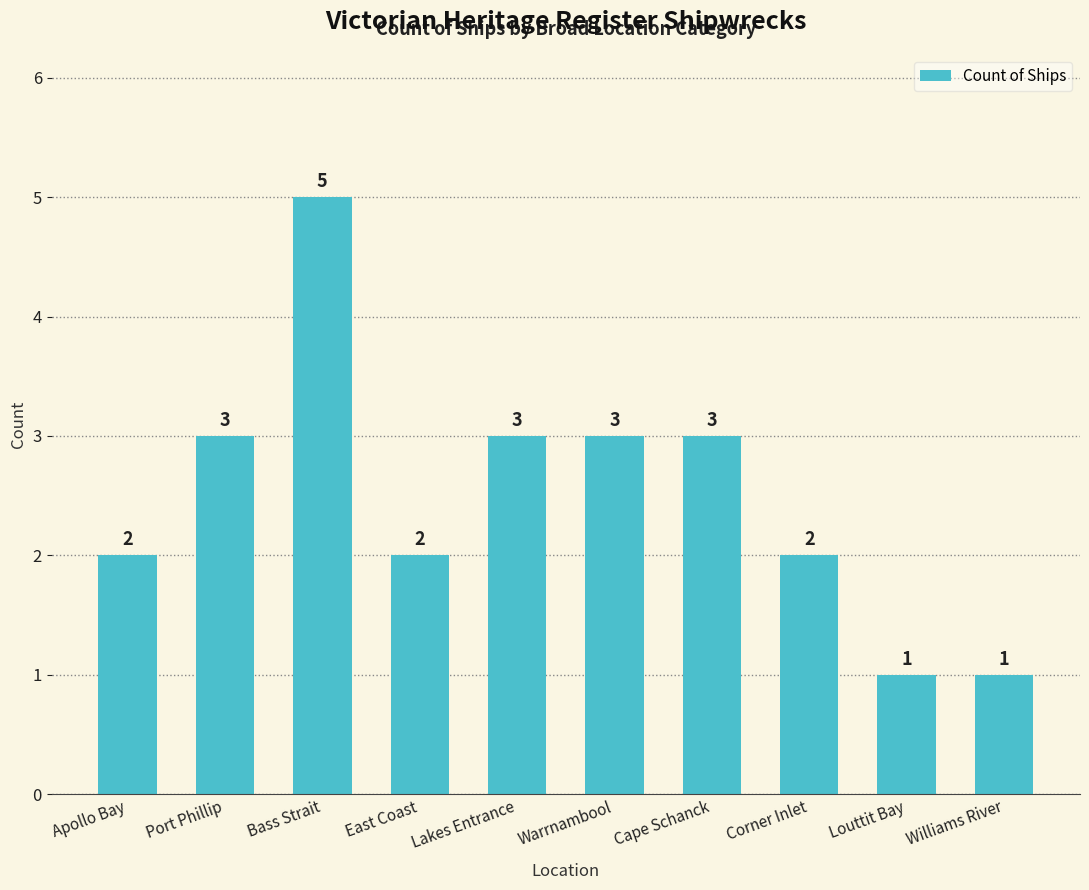

What is the minimum value shown in the chart?

1